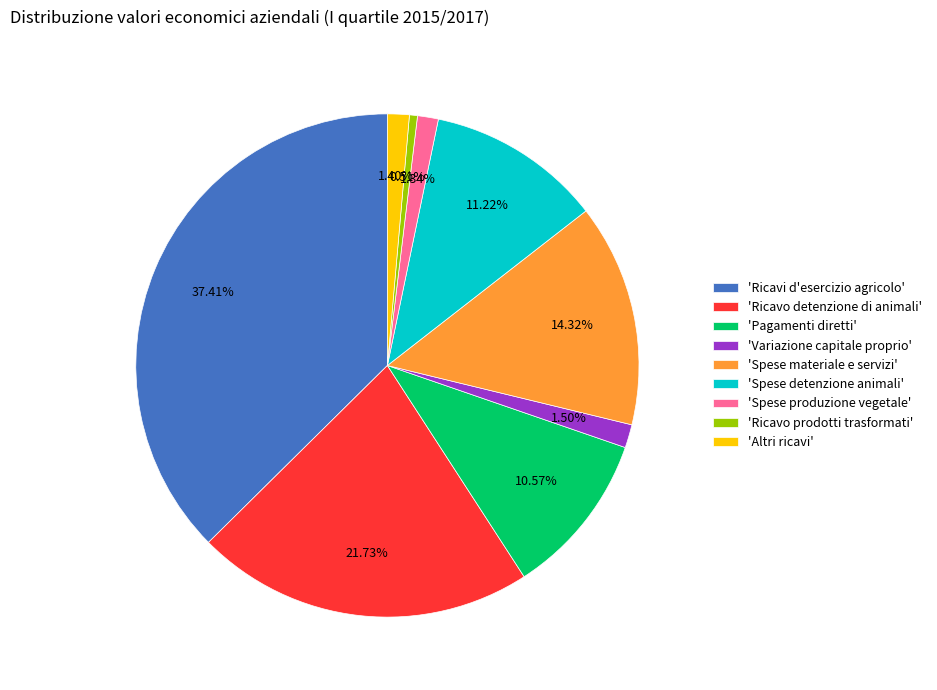

Is the sum of 'Spese detenzione animali' and 'Altri ricavi' greater than half?

No